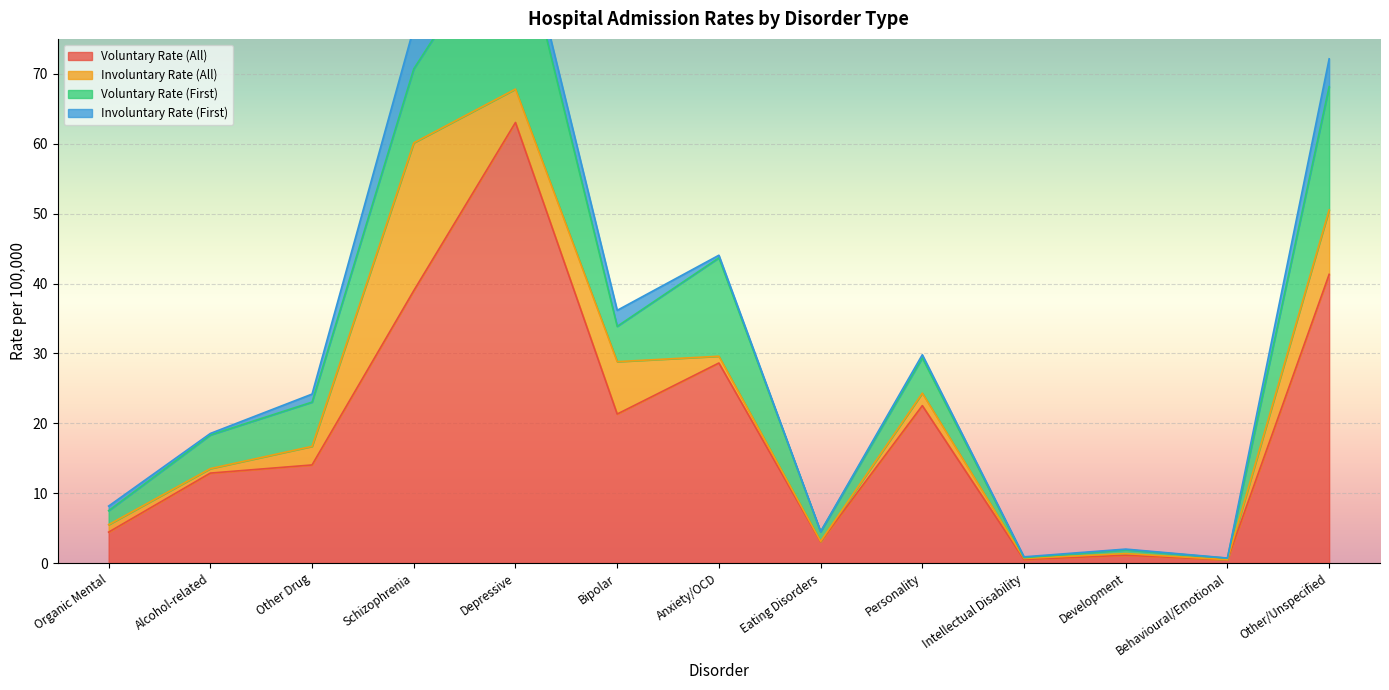

Is it true that Involuntary Rate (First) equals 0.4 at Anxiety/OCD?

True